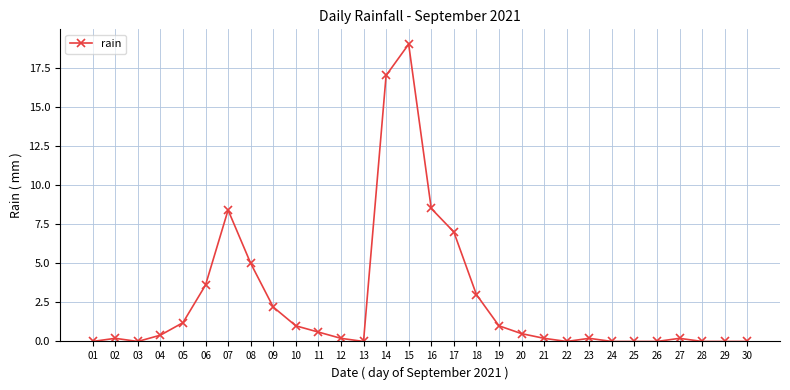

What is the sum of the values at 10 and 26?

1.0